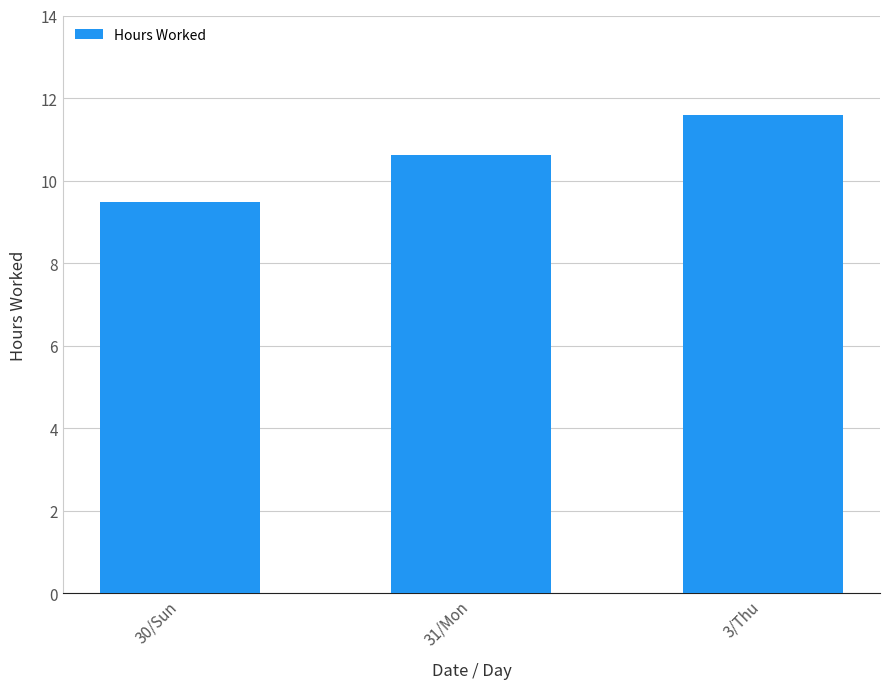

Does the chart contain any negative values?

No